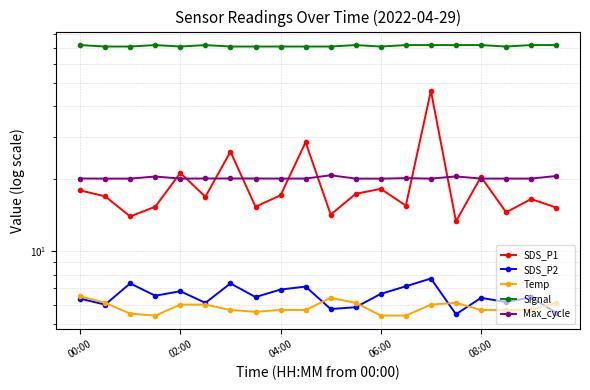

How many interior local valleys does the Signal series have?

3